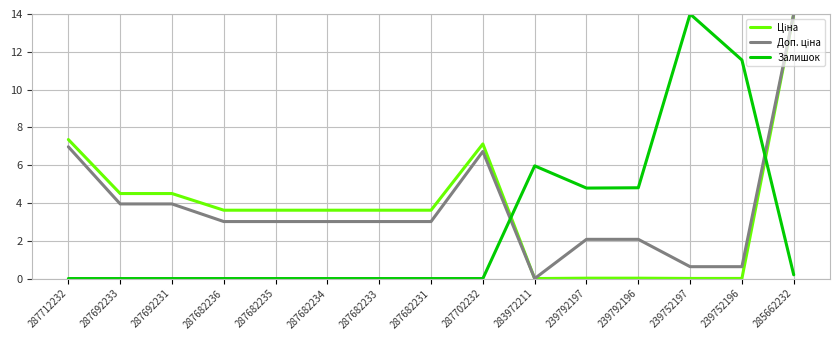

What position from the left is 287712232?

1